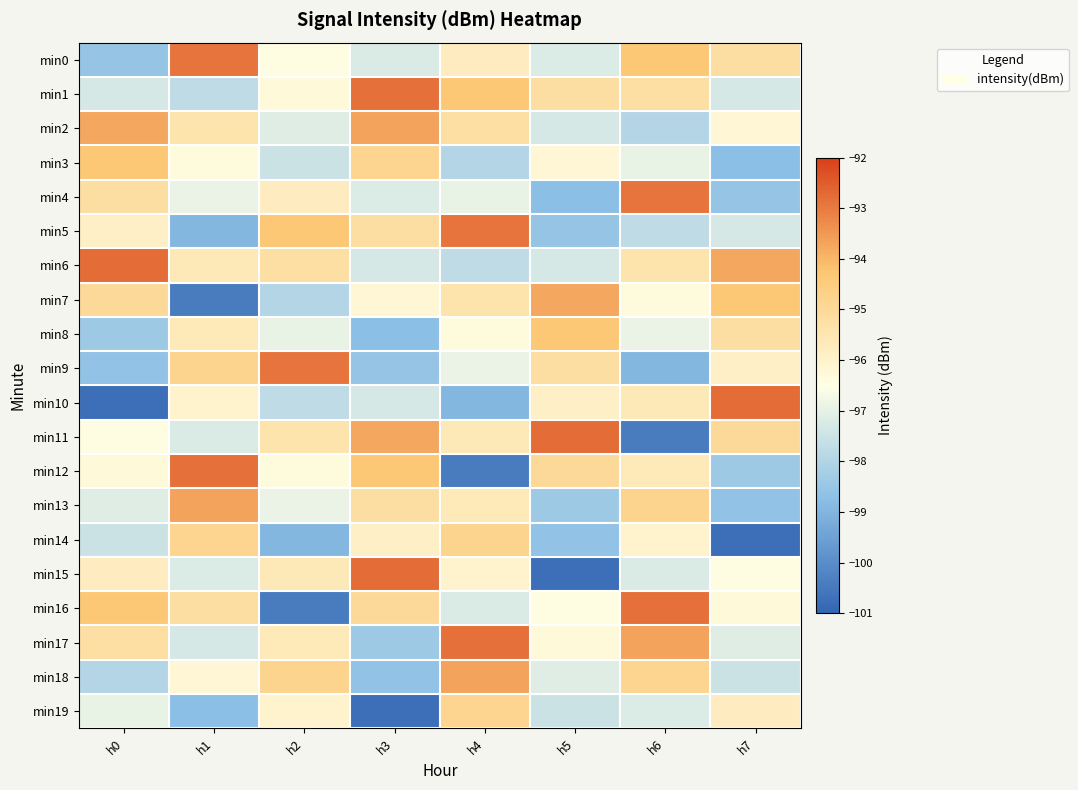

Reading right to left, what are all the values shown in this chart?

min0: h7=-95.2	h6=-94.3	h5=-97.2	h4=-95.8	h3=-97.2	h2=-96.4	h1=-92.9	h0=-98.5
min1: h7=-97.3	h6=-95.2	h5=-95.2	h4=-94.3	h3=-92.8	h2=-96.3	h1=-97.8	h0=-97.3
min2: h7=-96.2	h6=-98.0	h5=-97.3	h4=-95.2	h3=-93.7	h2=-97.1	h1=-95.4	h0=-93.7
min3: h7=-98.8	h6=-96.9	h5=-96.2	h4=-98.0	h3=-94.8	h2=-97.5	h1=-96.3	h0=-94.3
min4: h7=-98.5	h6=-92.9	h5=-98.8	h4=-96.9	h3=-97.2	h2=-95.8	h1=-96.9	h0=-95.2
min5: h7=-97.3	h6=-97.8	h5=-98.5	h4=-92.9	h3=-95.2	h2=-94.3	h1=-98.9	h0=-95.9
min6: h7=-93.7	h6=-95.4	h5=-97.3	h4=-97.8	h3=-97.3	h2=-95.2	h1=-95.6	h0=-92.8
min7: h7=-94.3	h6=-96.3	h5=-93.7	h4=-95.4	h3=-96.2	h2=-98.0	h1=-100.4	h0=-95.0
min8: h7=-95.2	h6=-96.9	h5=-94.3	h4=-96.3	h3=-98.8	h2=-96.9	h1=-95.6	h0=-98.4
min9: h7=-95.9	h6=-98.9	h5=-95.2	h4=-96.9	h3=-98.5	h2=-92.9	h1=-94.8	h0=-98.6
min10: h7=-92.8	h6=-95.6	h5=-95.9	h4=-98.9	h3=-97.3	h2=-97.8	h1=-96.0	h0=-100.8
min11: h7=-95.0	h6=-100.4	h5=-92.8	h4=-95.6	h3=-93.7	h2=-95.4	h1=-97.2	h0=-96.4
min12: h7=-98.4	h6=-95.6	h5=-95.0	h4=-100.4	h3=-94.3	h2=-96.3	h1=-92.8	h0=-96.3
min13: h7=-98.6	h6=-94.8	h5=-98.4	h4=-95.6	h3=-95.2	h2=-96.9	h1=-93.7	h0=-97.1
min14: h7=-100.8	h6=-96.0	h5=-98.6	h4=-94.8	h3=-95.9	h2=-98.9	h1=-94.8	h0=-97.5
min15: h7=-96.4	h6=-97.2	h5=-100.8	h4=-96.0	h3=-92.8	h2=-95.6	h1=-97.2	h0=-95.8
min16: h7=-96.3	h6=-92.8	h5=-96.4	h4=-97.2	h3=-95.0	h2=-100.4	h1=-95.2	h0=-94.3
min17: h7=-97.1	h6=-93.7	h5=-96.3	h4=-92.8	h3=-98.4	h2=-95.6	h1=-97.3	h0=-95.2
min18: h7=-97.5	h6=-94.8	h5=-97.1	h4=-93.7	h3=-98.6	h2=-94.8	h1=-96.2	h0=-98.0
min19: h7=-95.8	h6=-97.2	h5=-97.5	h4=-94.8	h3=-100.8	h2=-96.0	h1=-98.8	h0=-96.9